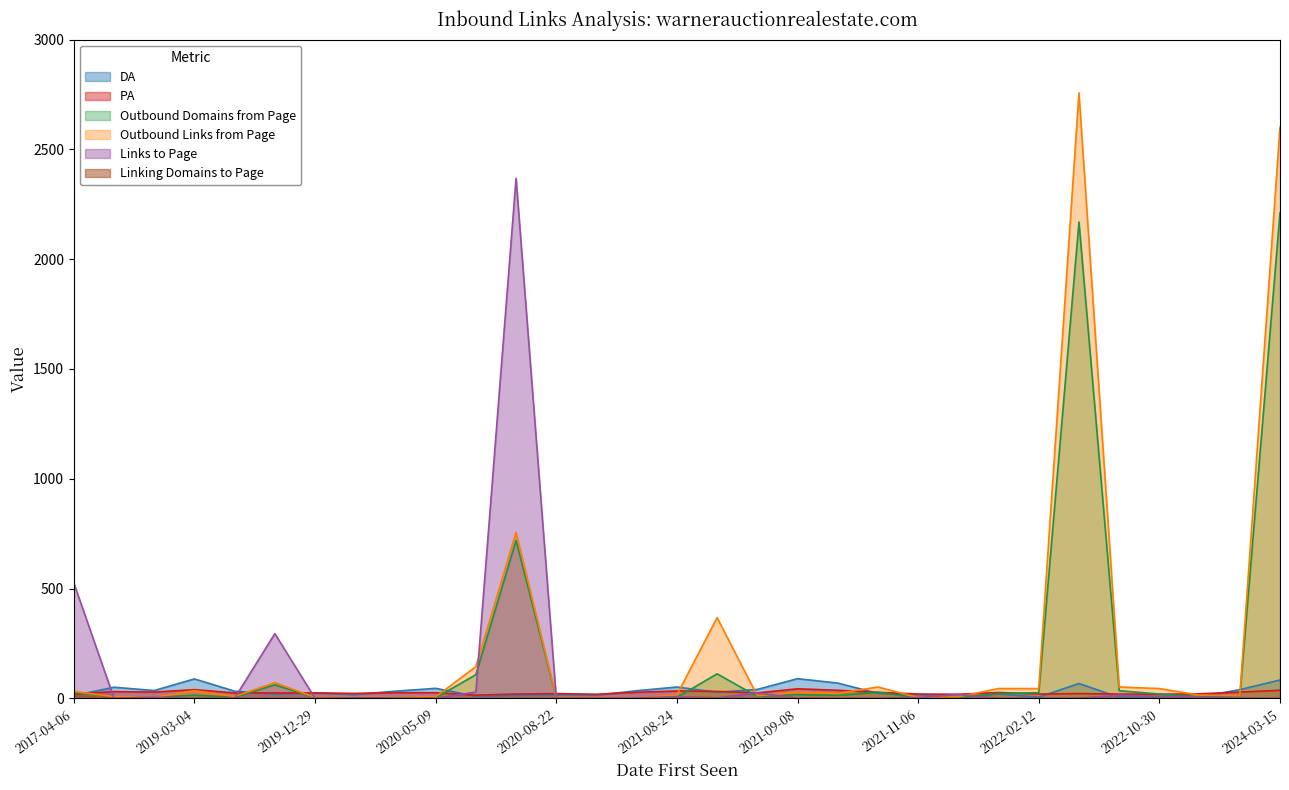

How many data points in Links to Page are less than 2?

12